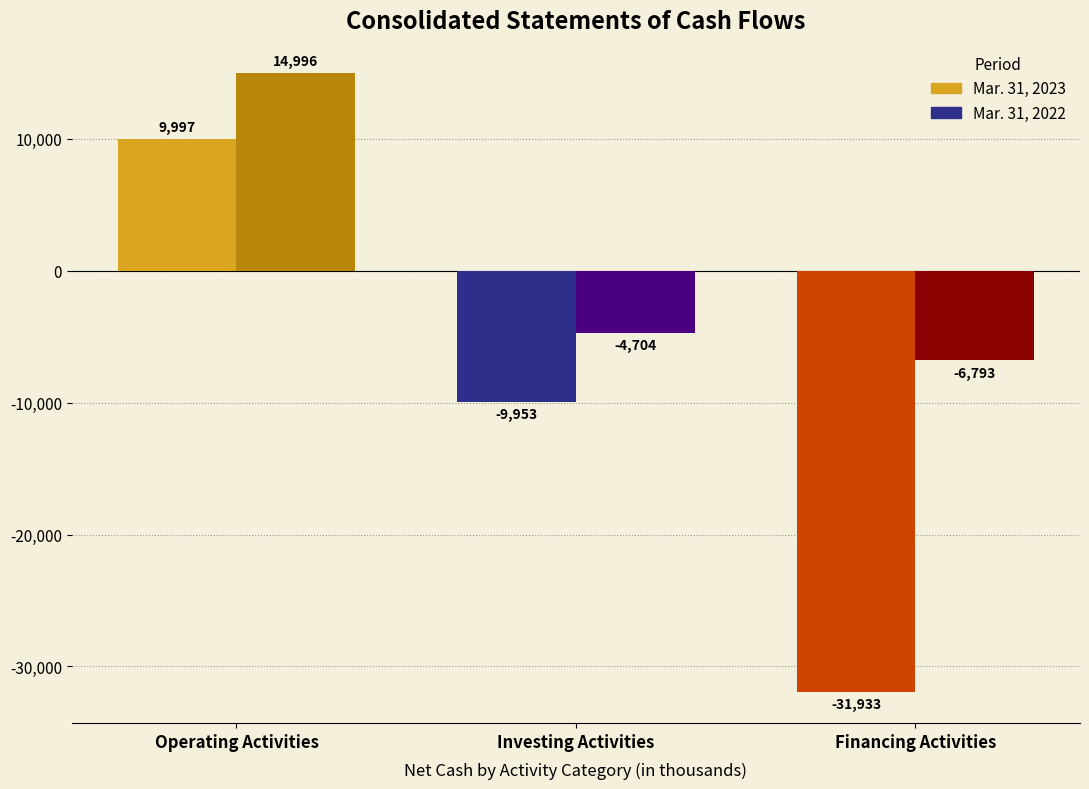

Count the Mar. 31, 2023 values in the range -31933 to 9997.

3